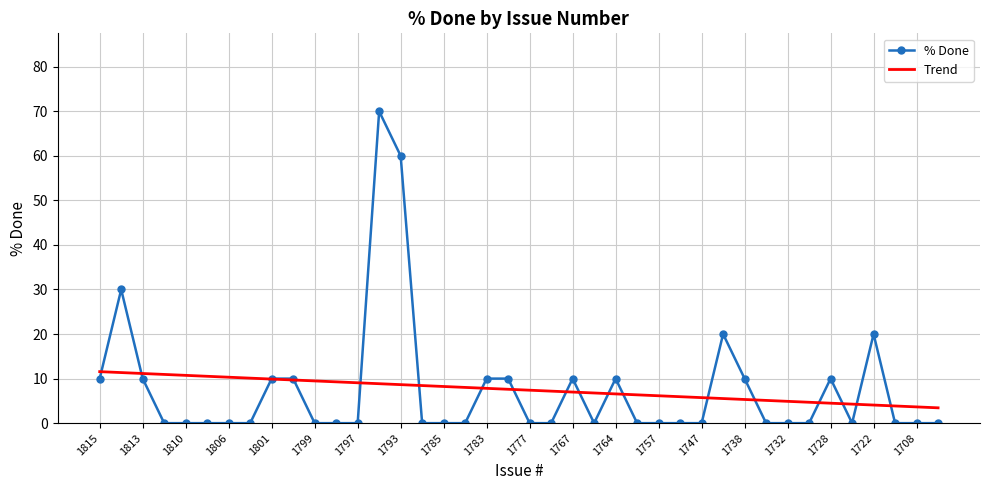

What is the maximum value for % Done?

70.0